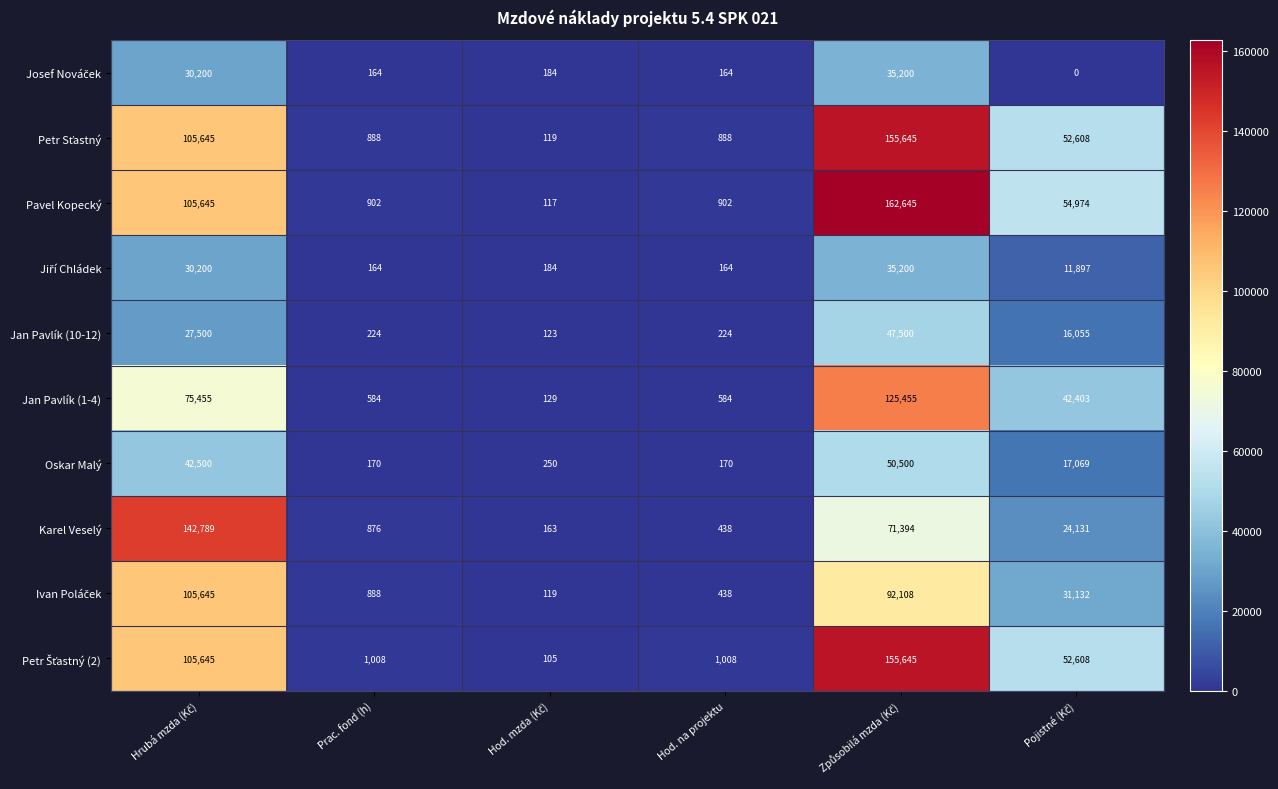

What is the approximate value of Jan Pavlík (1-4) at Prac. fond (h), to the nearest 10?

580